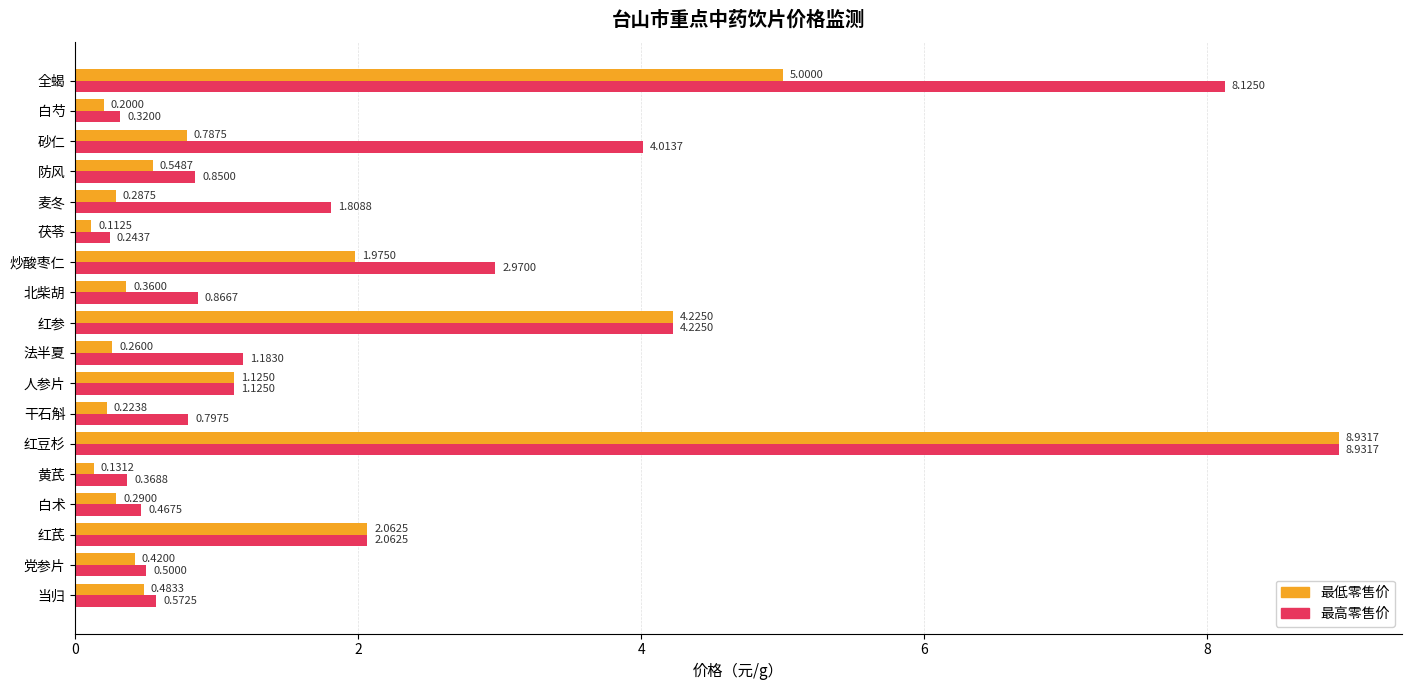

Between 当归 and 红豆杉, which series saw the biggest shift?

最低零售价